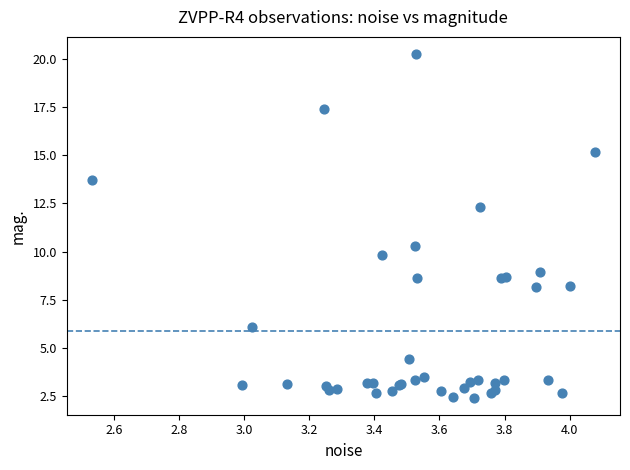

What Y value in the scatter plot is closest to 11?

10.3